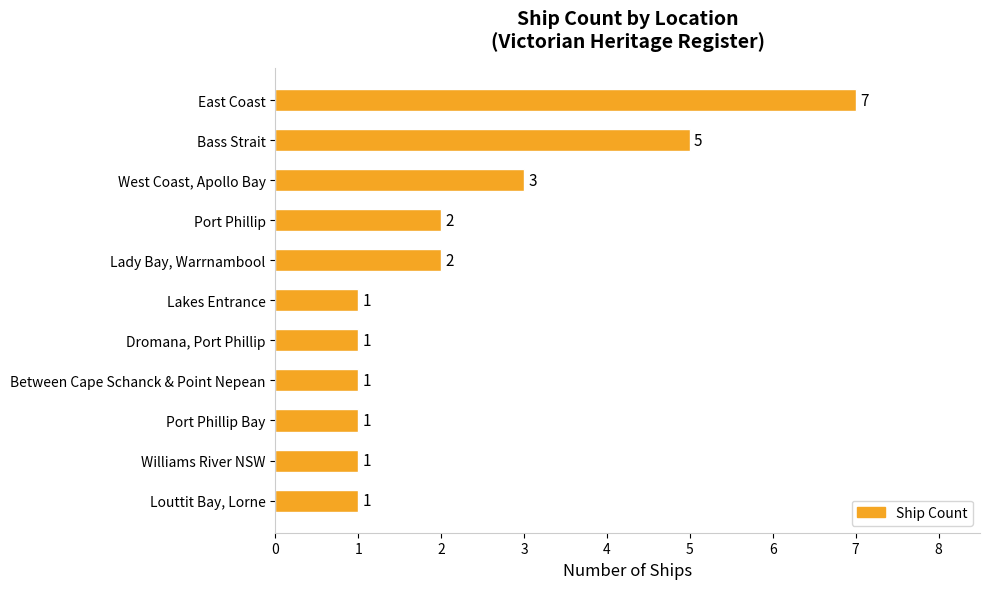

The value at Port Phillip is 2. True or false?

True